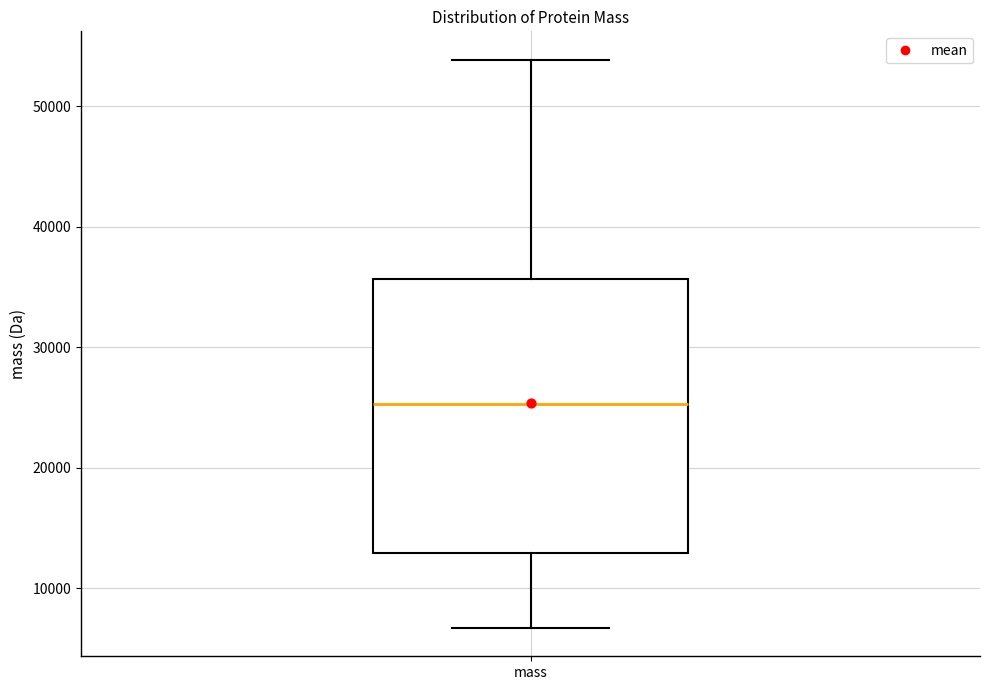

Where is the upper edge of the box for mass on the y-axis? The values are not printed on the chart, so give them approximately, as read against the axis.

36000